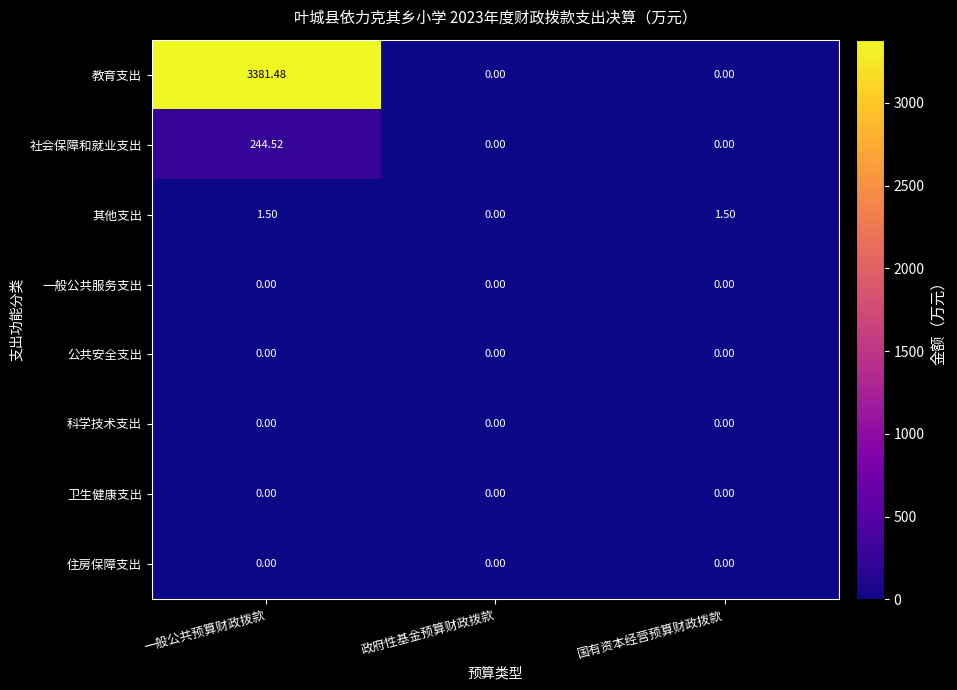

At which label is 其他支出 closest to 0?

政府性基金预算财政拨款